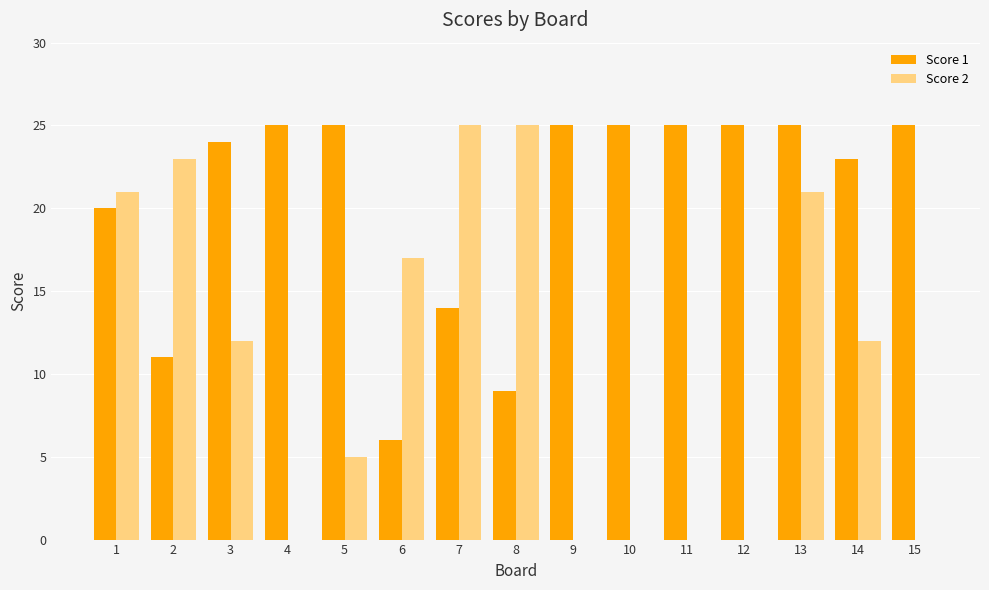

What is the total value across all series at 4?

25